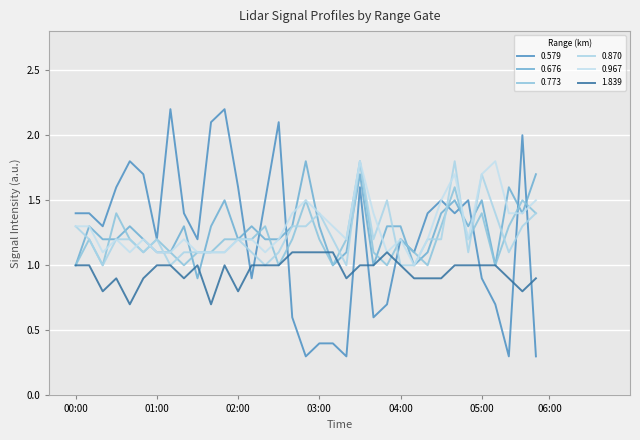

Between 00:40 and 02:40, which series saw the biggest shift?

0.579